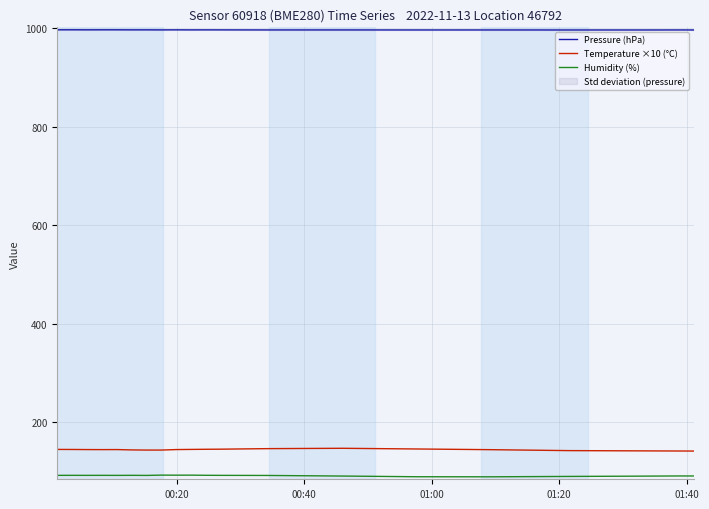

Count the Pressure (hPa) values in the range 996 to 997.

20